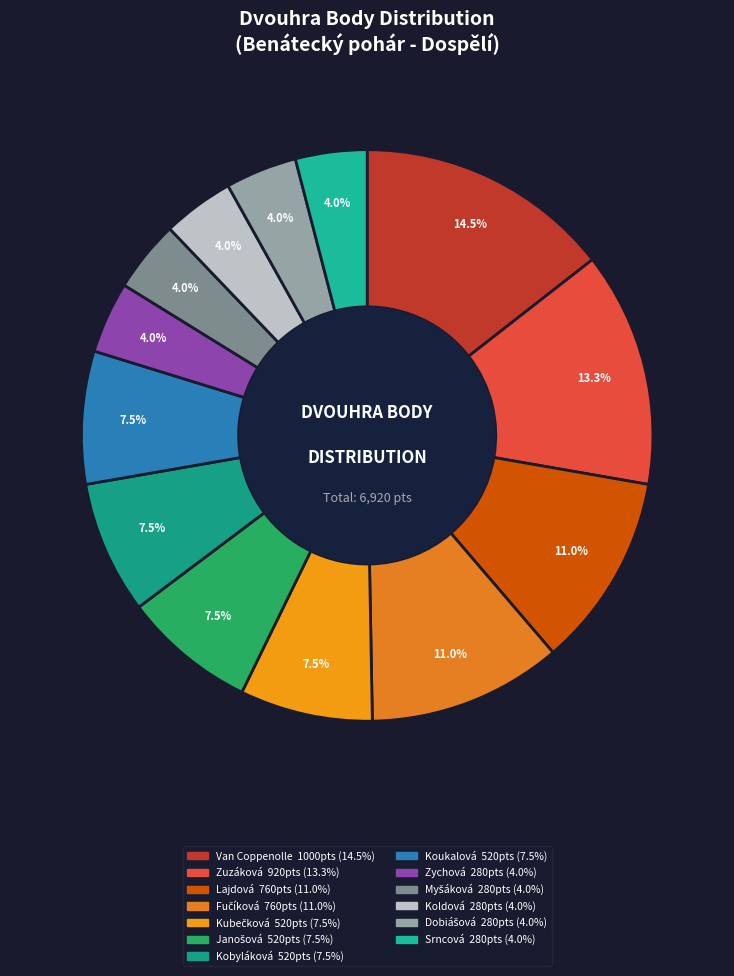

True or false: Koukalová accounts for 8% of the total.

True